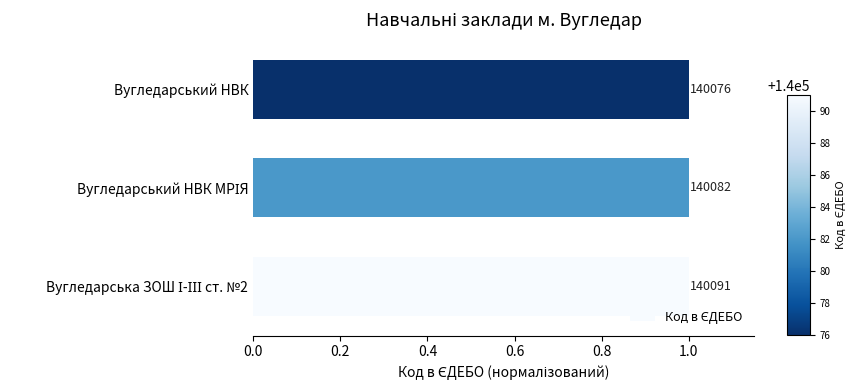

How many bars are there in total?

3